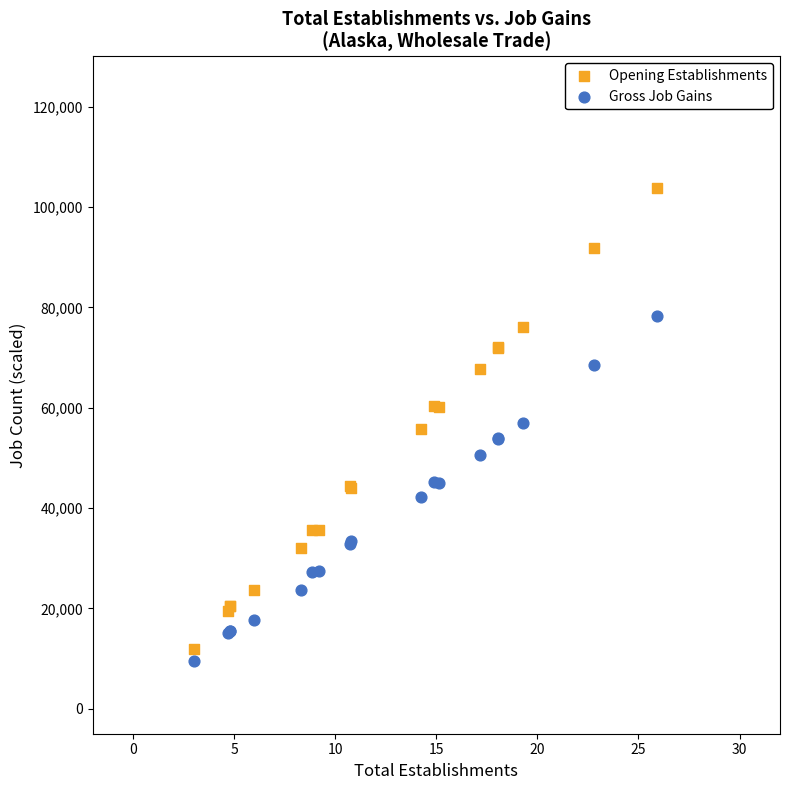

Which series contains the highest Y value?

Opening Establishments